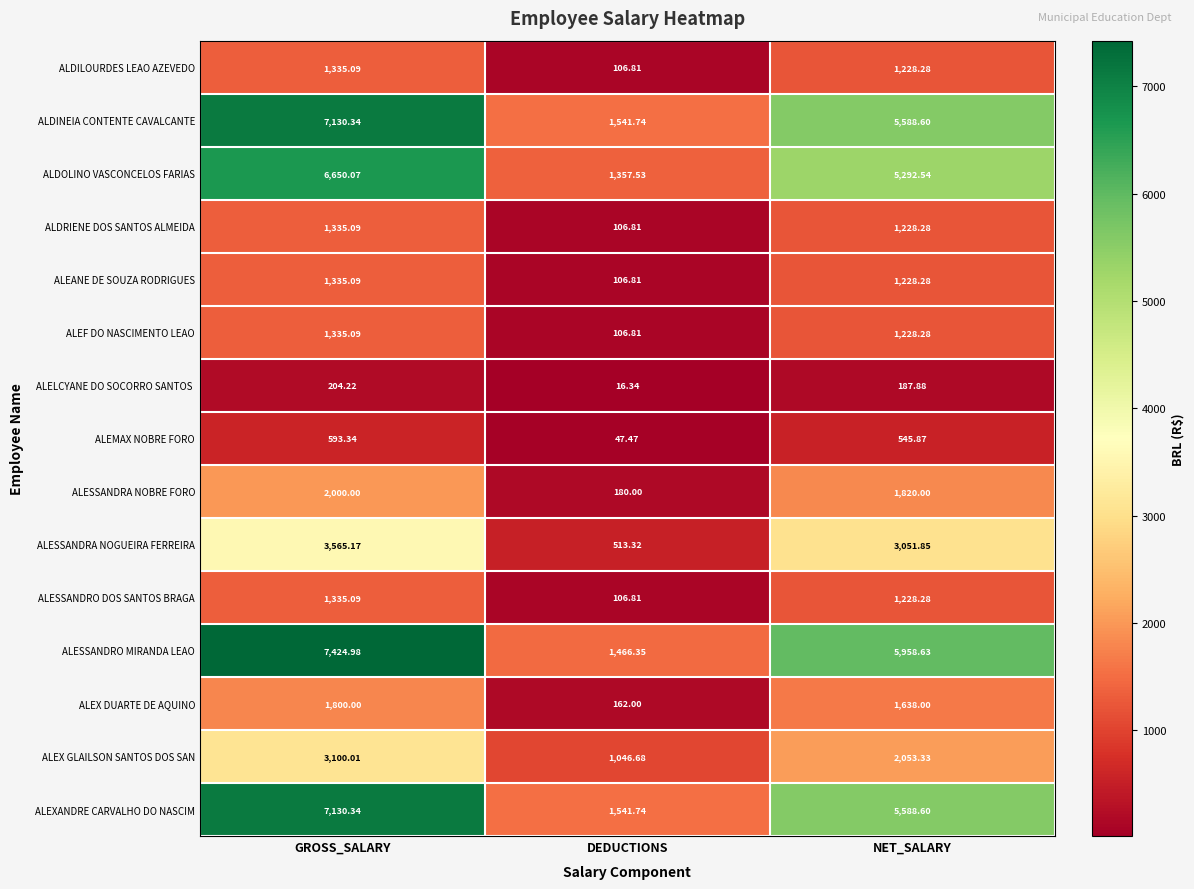

At which label is ALEXANDRE CARVALHO DO NASCIM closest to 4336?

NET_SALARY